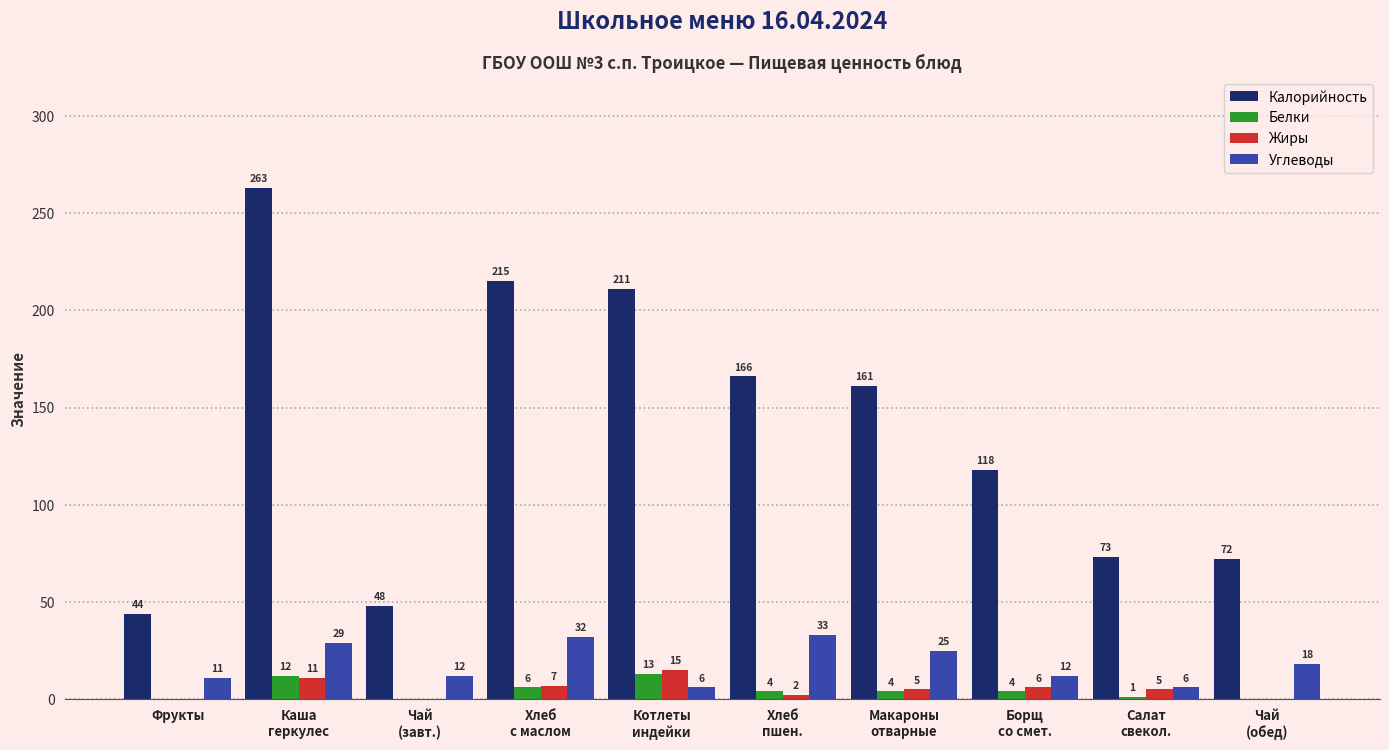

What is the total value across all series at Фрукты?

55